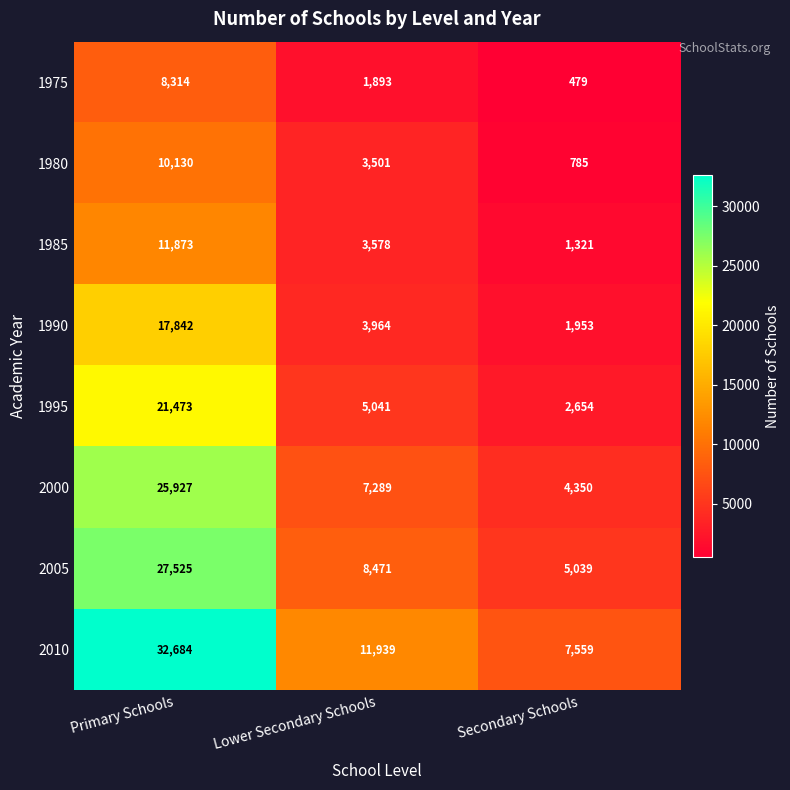

True or false: 1980 has a value of 4954 at Lower Secondary Schools.

False